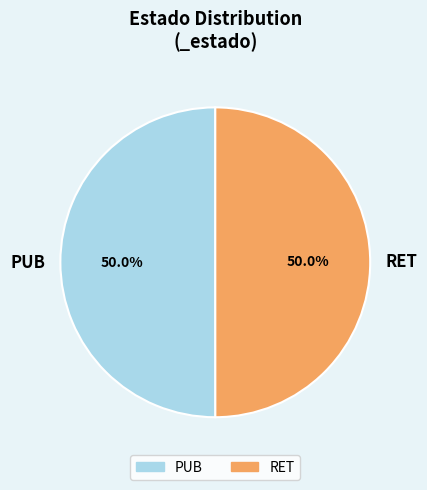

How much of the chart is everything except RET?

50.0%